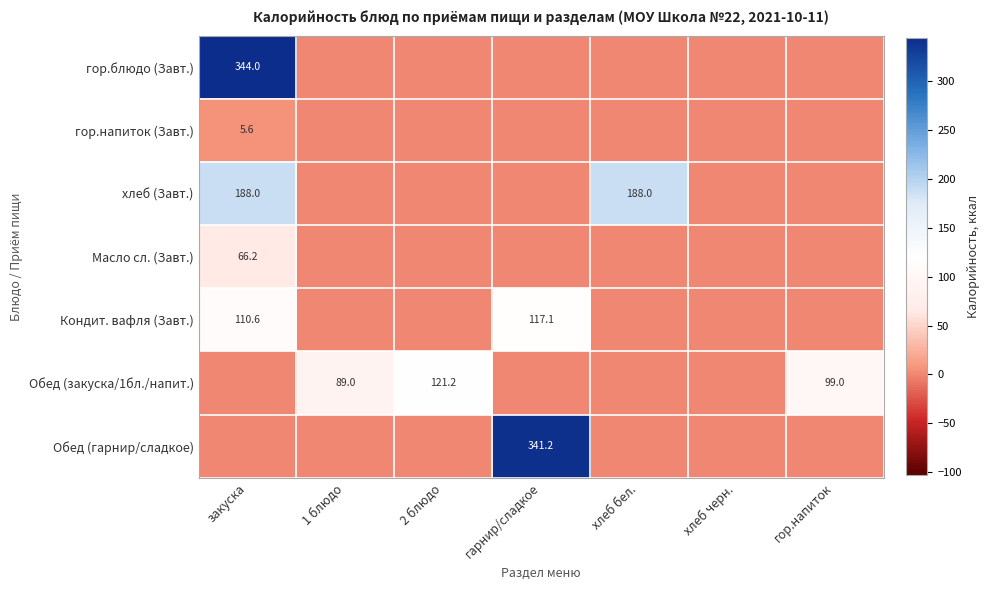

The Масло сл. (Завт.) series shows 66.2 at закуска. True or false?

True